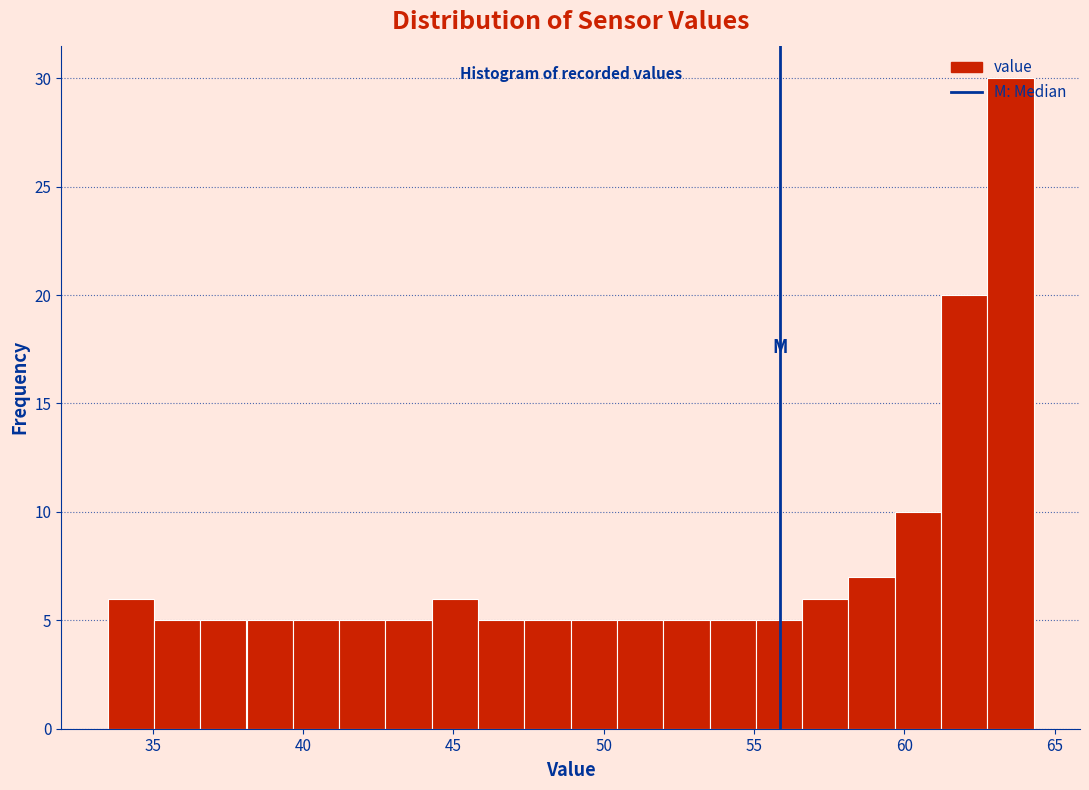

Read against the x-axis, roughly where is the centre of the tallest bar?

63.5